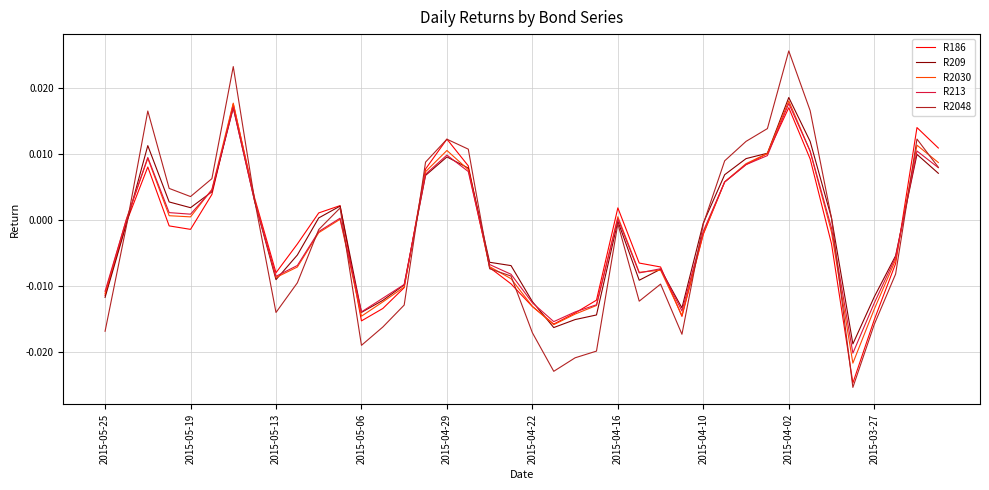

Which series has the largest range (max minus min)?

R2048